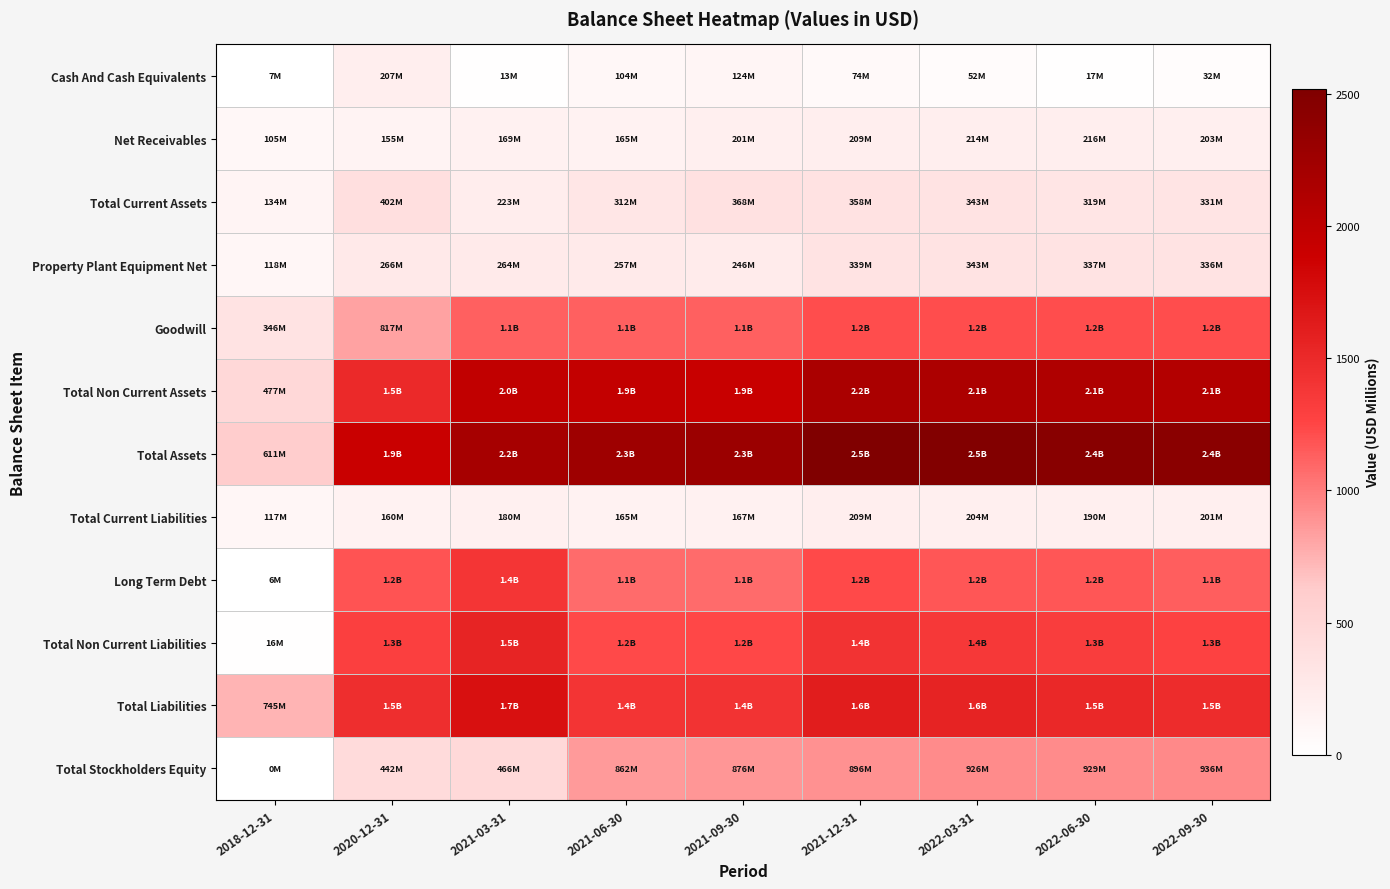

Rank the series at 2021-12-31 from highest to lowest value.

Total Assets, Total Non Current Assets, Total Liabilities, Total Non Current Liabilities, Long Term Debt, Goodwill, Total Stockholders Equity, Total Current Assets, Property Plant Equipment Net, Net Receivables, Total Current Liabilities, Cash And Cash Equivalents